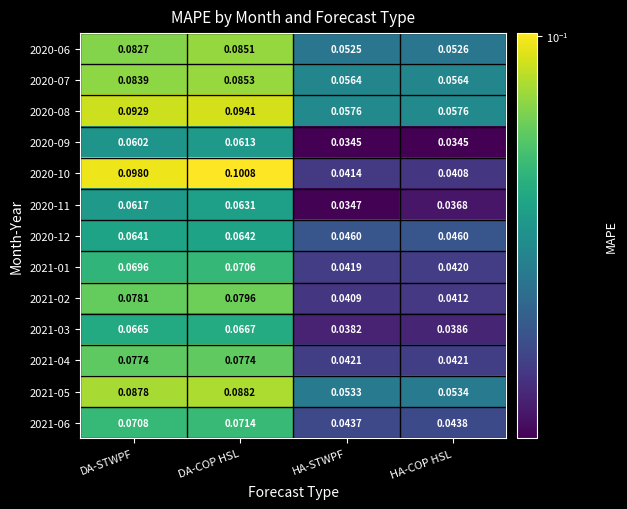

List the labels in order of 2021-06 value, smallest first.

HA-STWPF, HA-COP HSL, DA-STWPF, DA-COP HSL